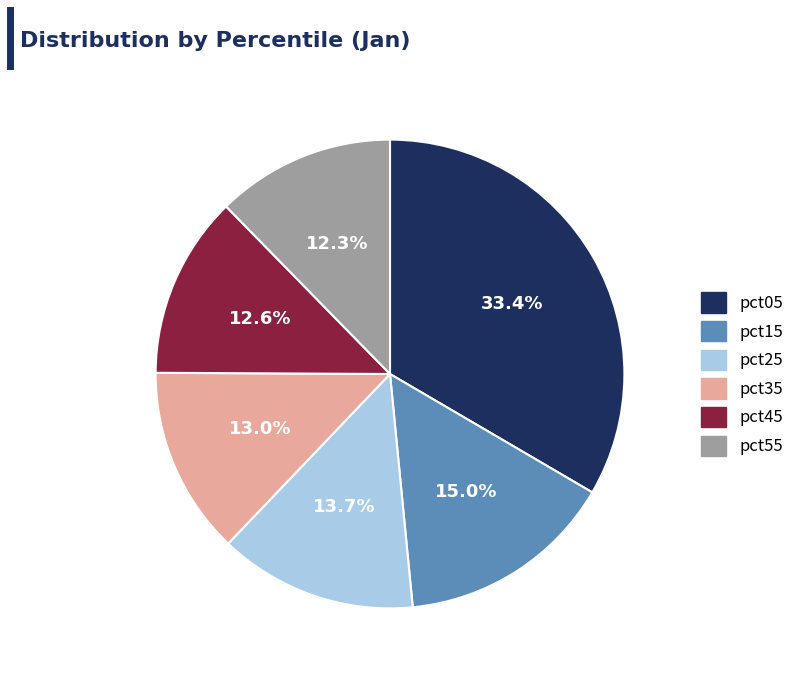

Do pct15 and pct25 together represent more than half of the pie?

No